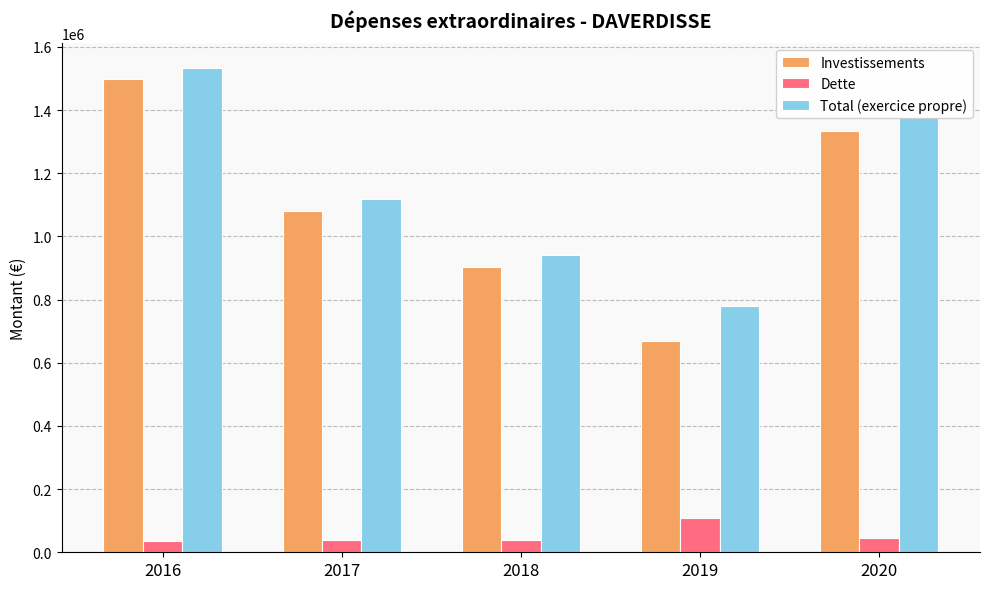

The value of Dette at 2016 is 34725.0. True or false?

True